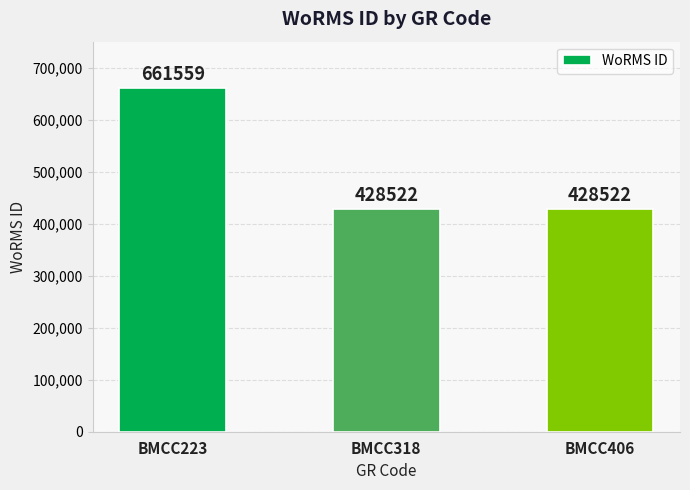

Which label corresponds to the largest value in the chart?

BMCC223